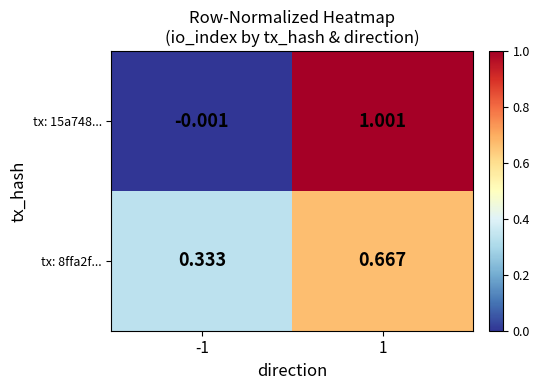

Is the value of tx: 8ffa2f... at 1 greater than the value of tx: 15a748... at 1?

No